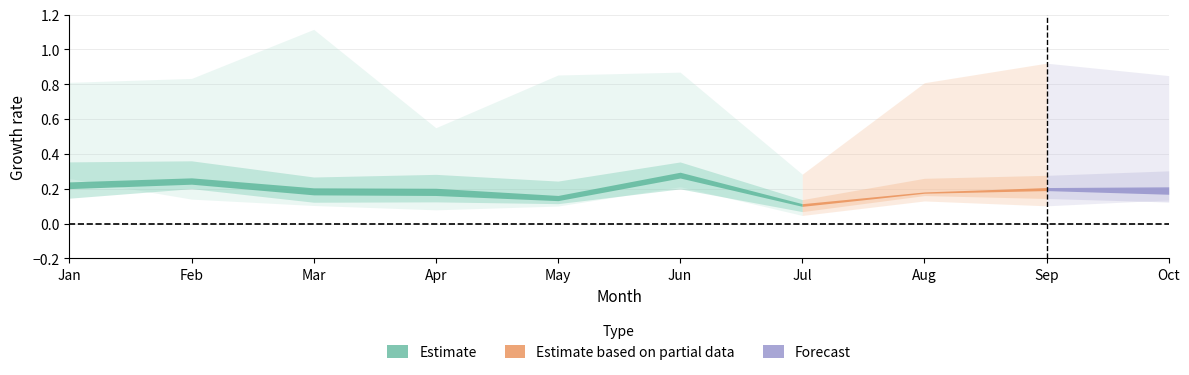

The value of pct45 at Apr is 0.2. True or false?

True